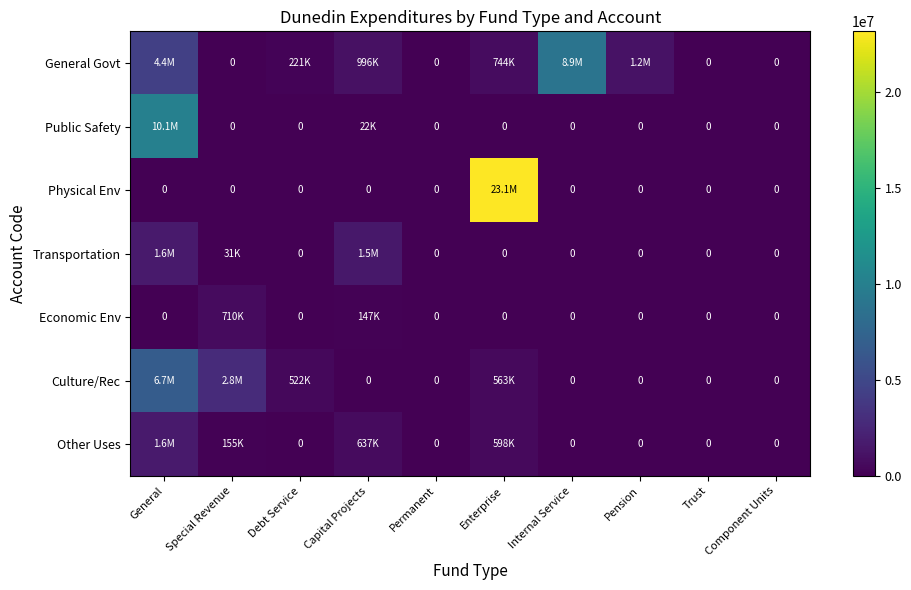

Which series changed the most between General and Permanent?

Public Safety